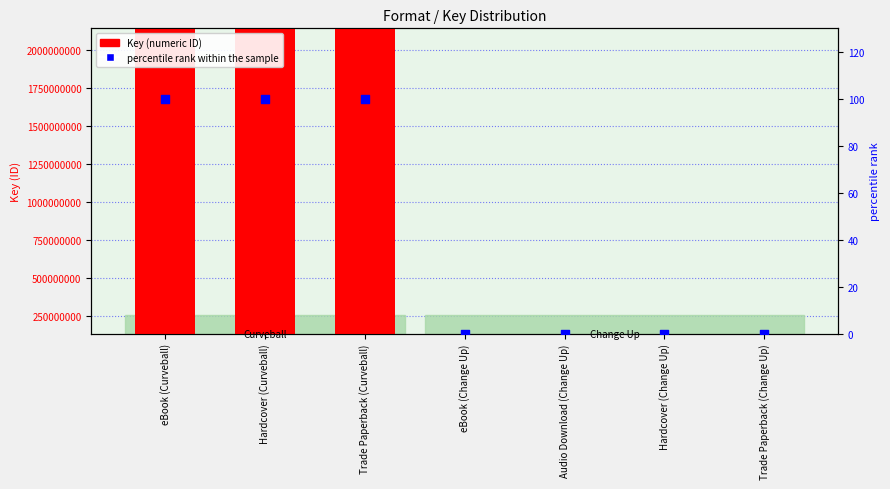

Which series has the largest total across all categories?

Key (numeric ID)